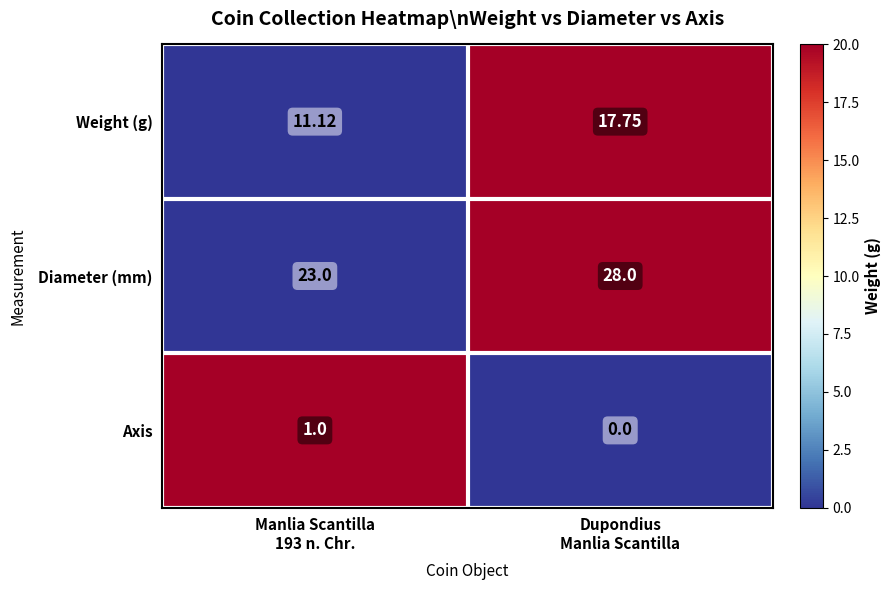

Which series has the widest spread of values?

Weight (g)